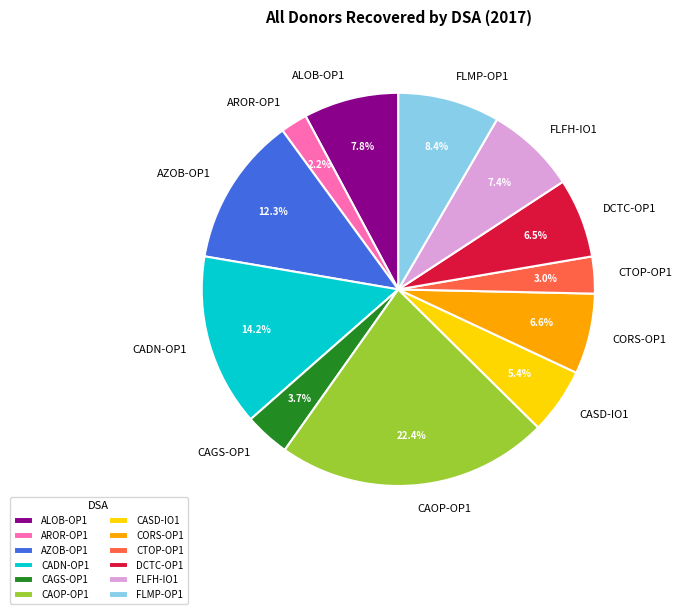

Approximately how many times larger is the value at AROR-OP1 compared to ALOB-OP1?

0.3